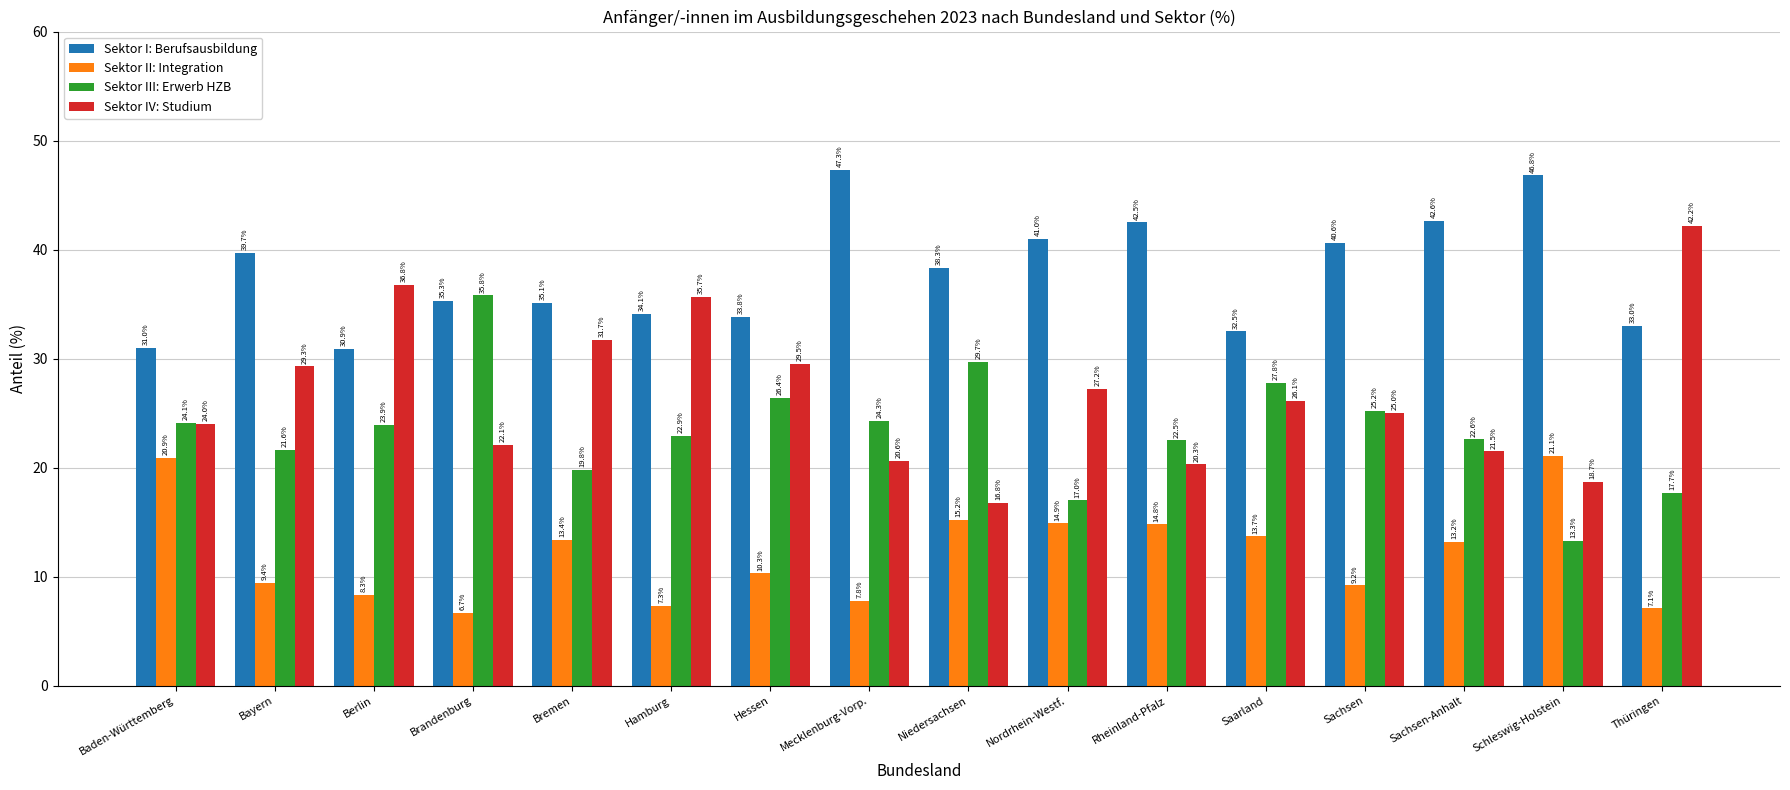

True or false: Sektor II: Integration has a value of 6.7 at Brandenburg.

True